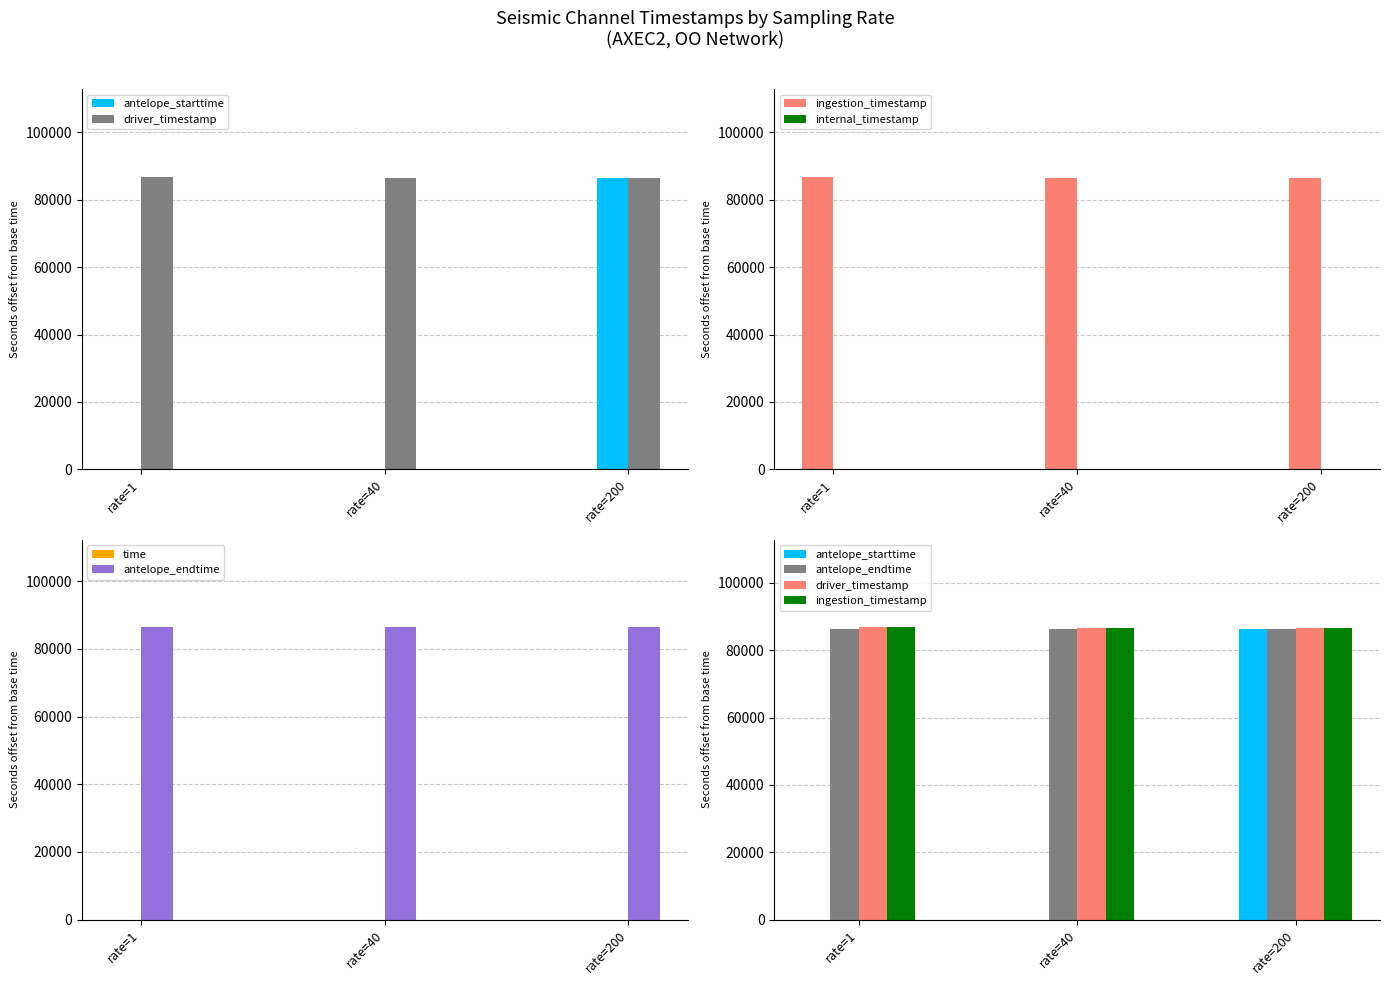

What is the difference between the driver_timestamp values at rate=1 and rate=200?

298.0